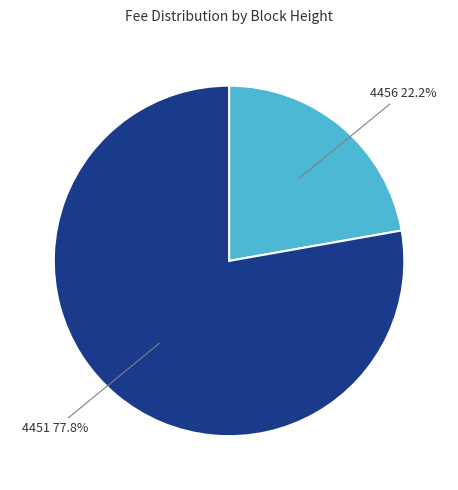

Count the number of slices in the pie.

2